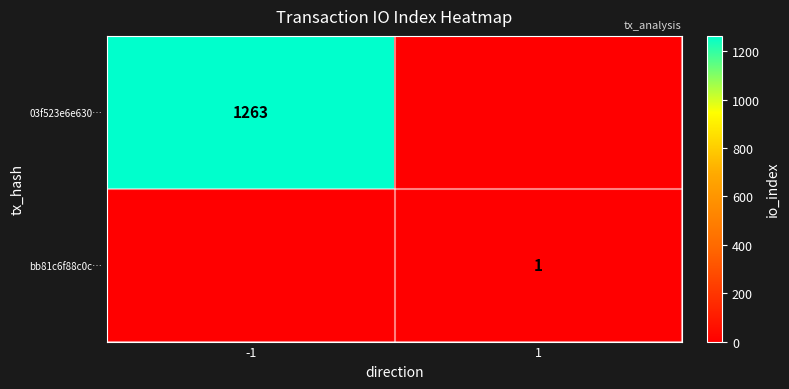

True or false: bb81c6f88c0c… has a value of 1 at 1.

True